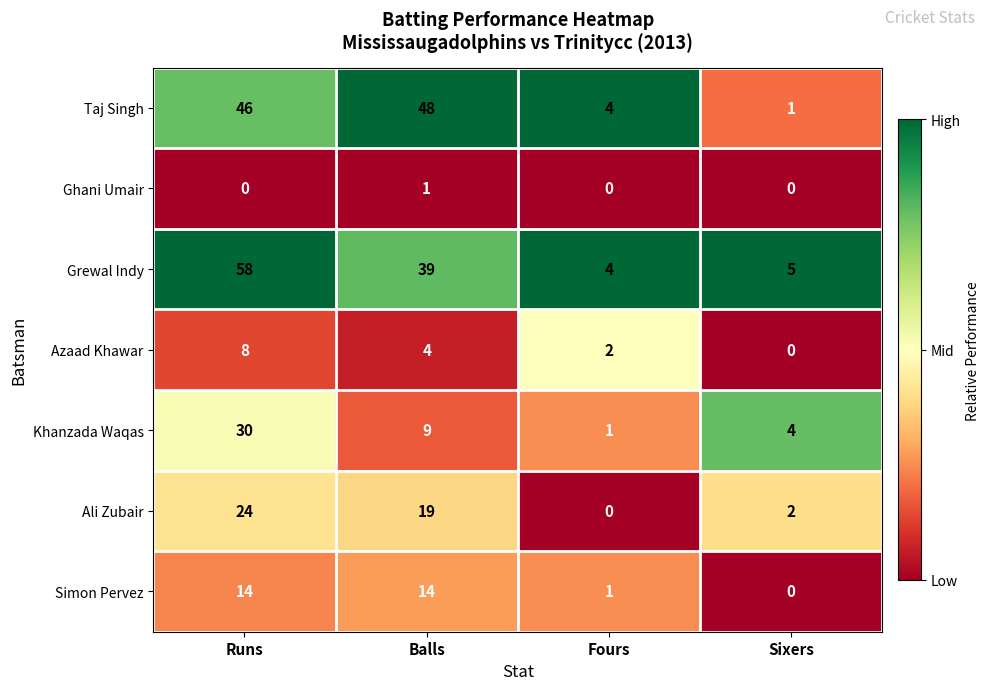

What is the maximum value shown in the chart?

58